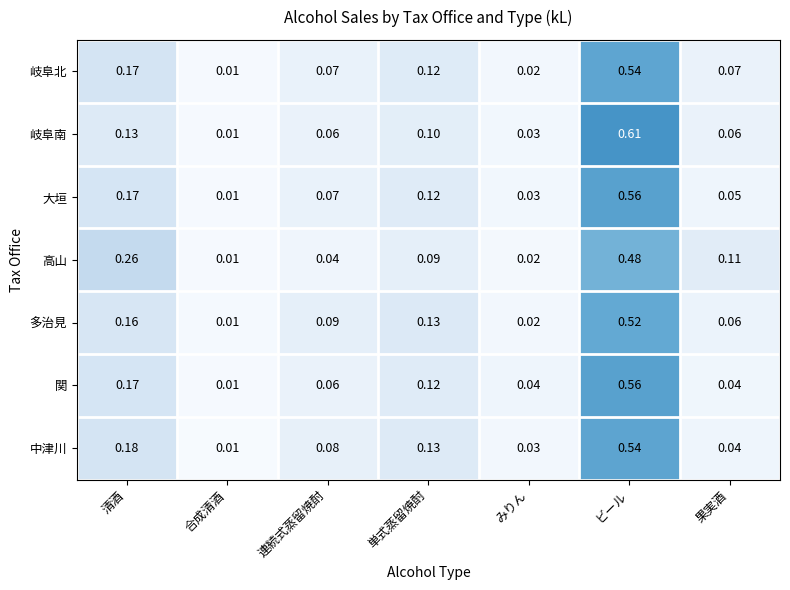

At which label does 中津川 reach its peak?

ビール